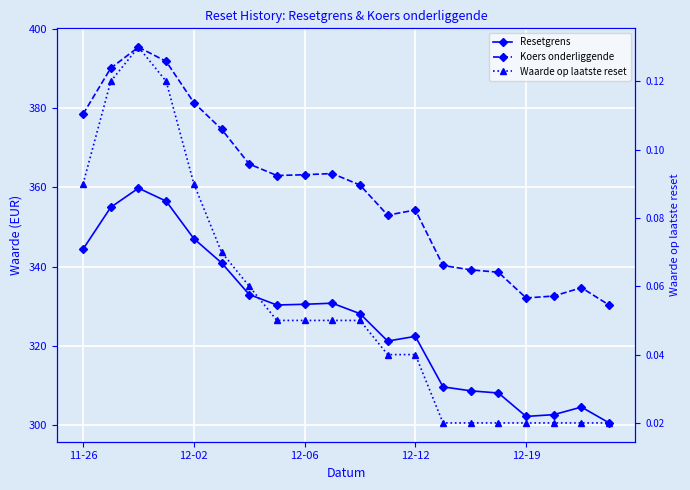

What is the sum of all Waarde op laatste reset values?

1.1